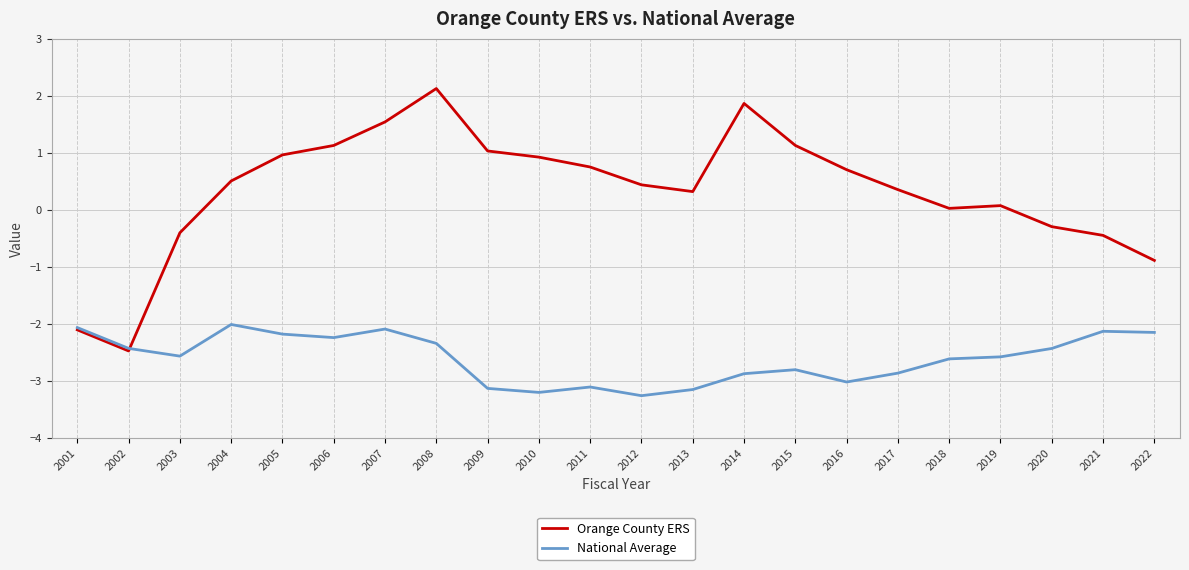

True or false: Orange County ERS has a value of 0.5 at 2007.

False